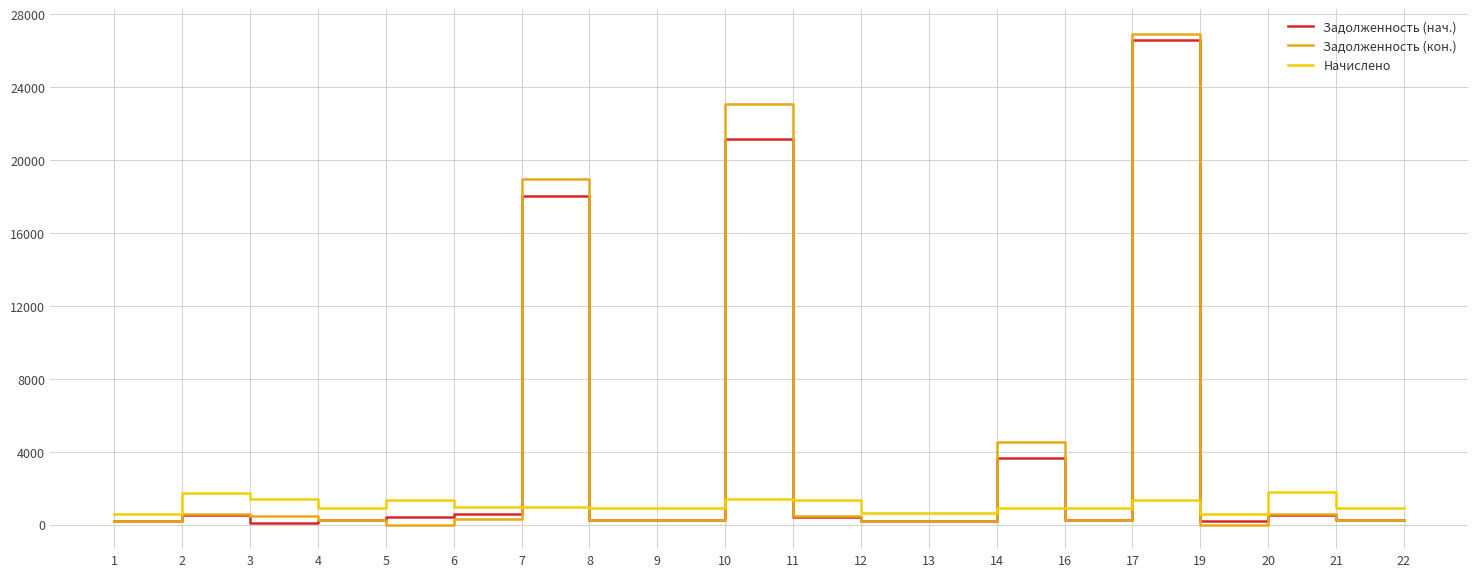

What is the maximum value shown in the chart?

26942.8